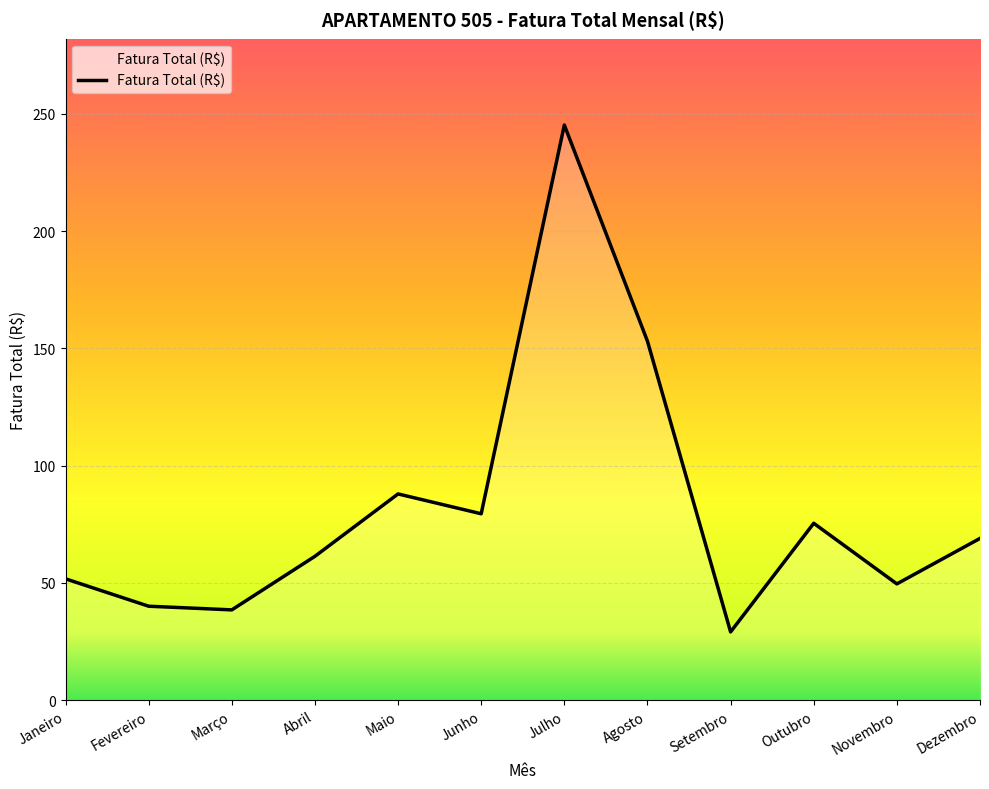

How many lines are shown in the chart?

1